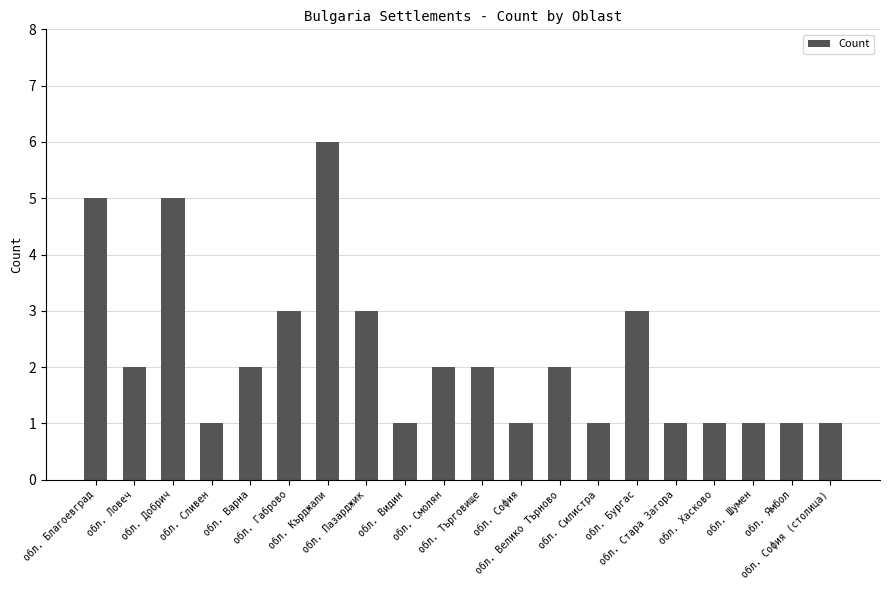

True or false: the data shows 1 at обл. Пазарджик.

False